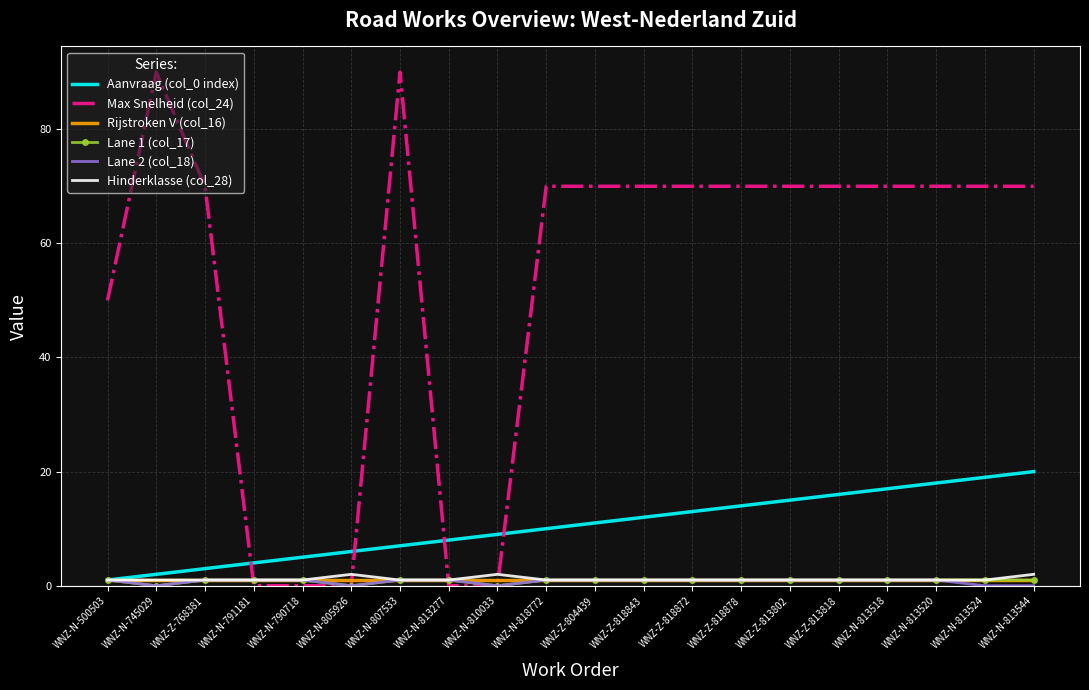

Count the number of categories in the chart.

20